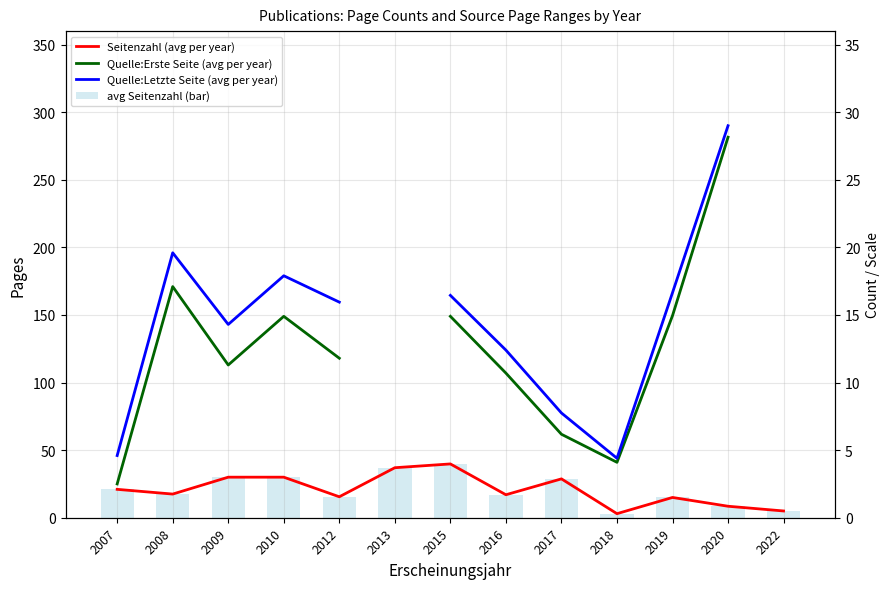

What are all the series names shown in the legend?

Seitenzahl (avg per year), Quelle:Erste Seite (avg per year), Quelle:Letzte Seite (avg per year), avg Seitenzahl (bar)